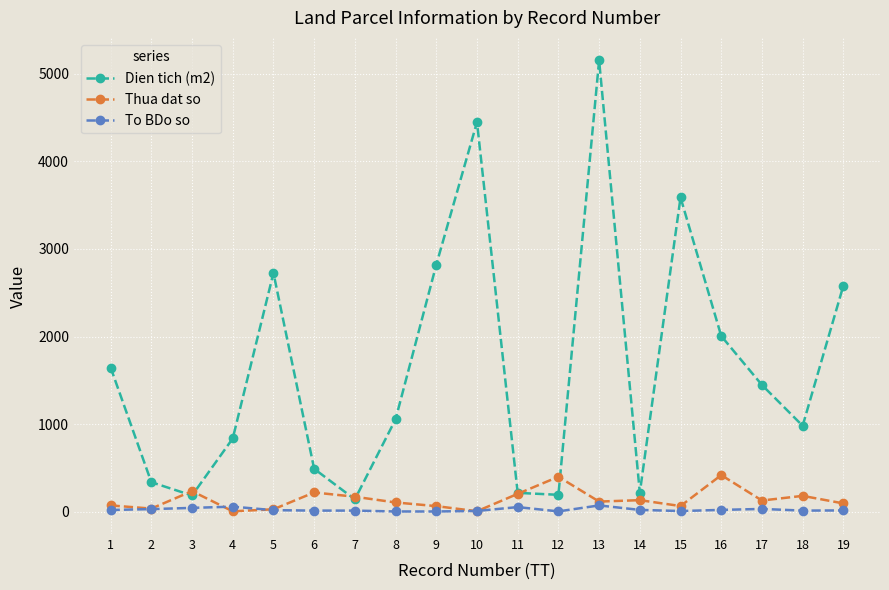

Which series has the widest spread of values?

Dien tich (m2)